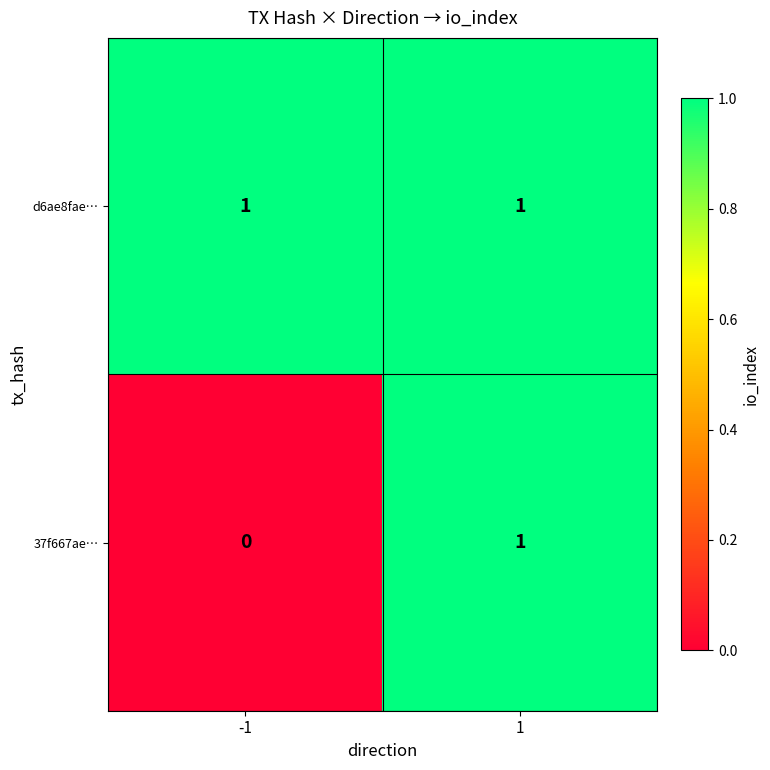

List the series in order of their overall mean, highest first.

d6ae8fae…, 37f667ae…